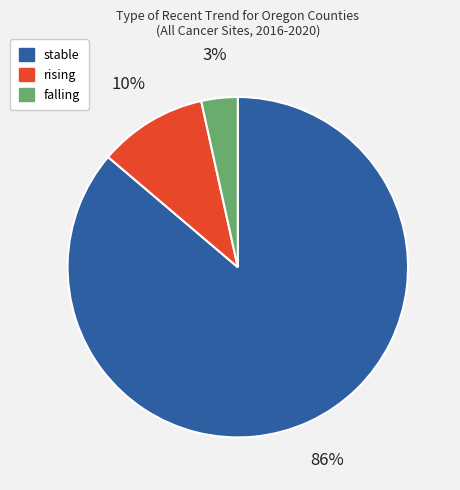

Rank the categories by value from lowest to highest.

falling, rising, stable